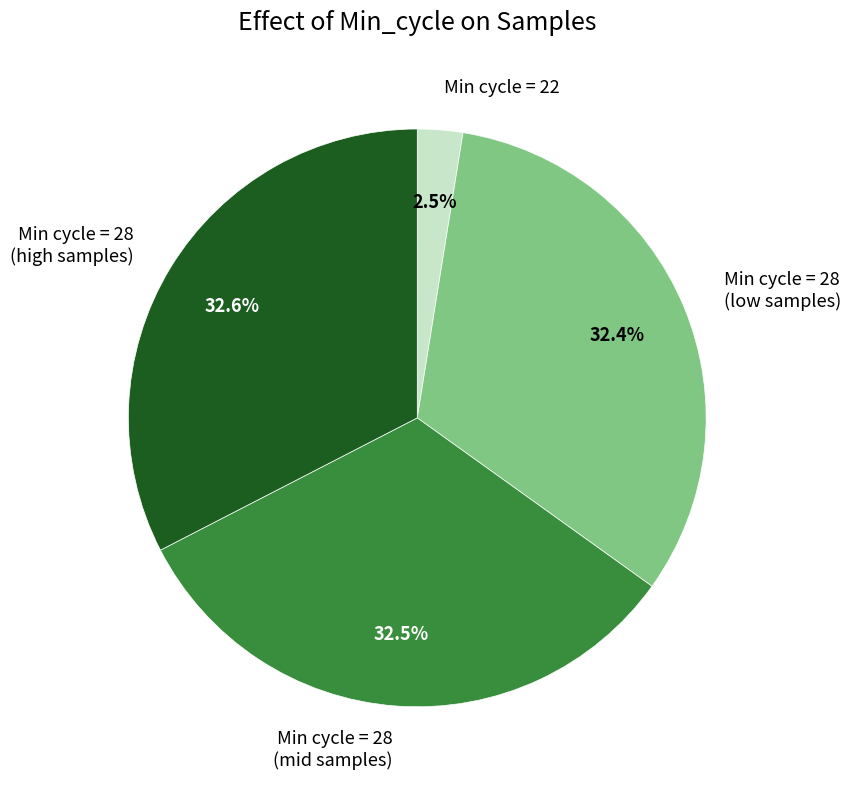

Is there a majority slice in this chart?

No